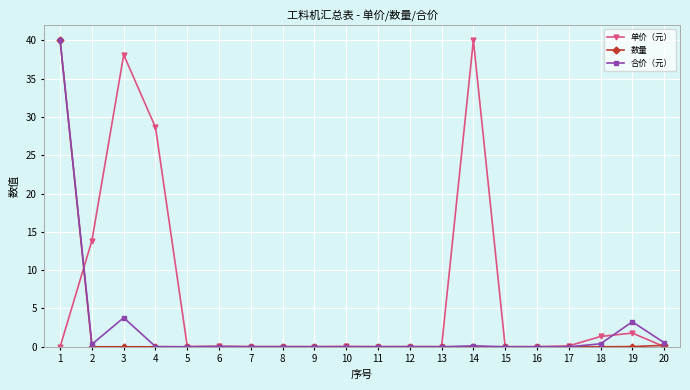

True or false: 合价（元） has more than 1 points higher than both neighbors.

True